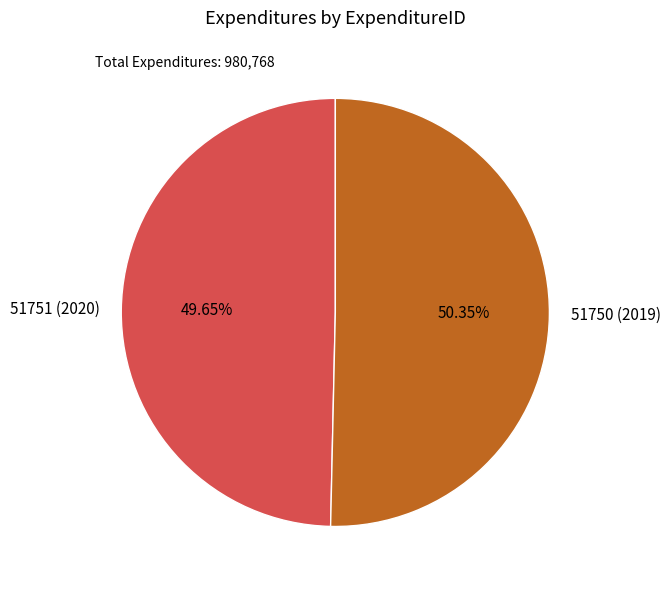

What percentage is NOT represented by 51750 (2019)?

49.6%